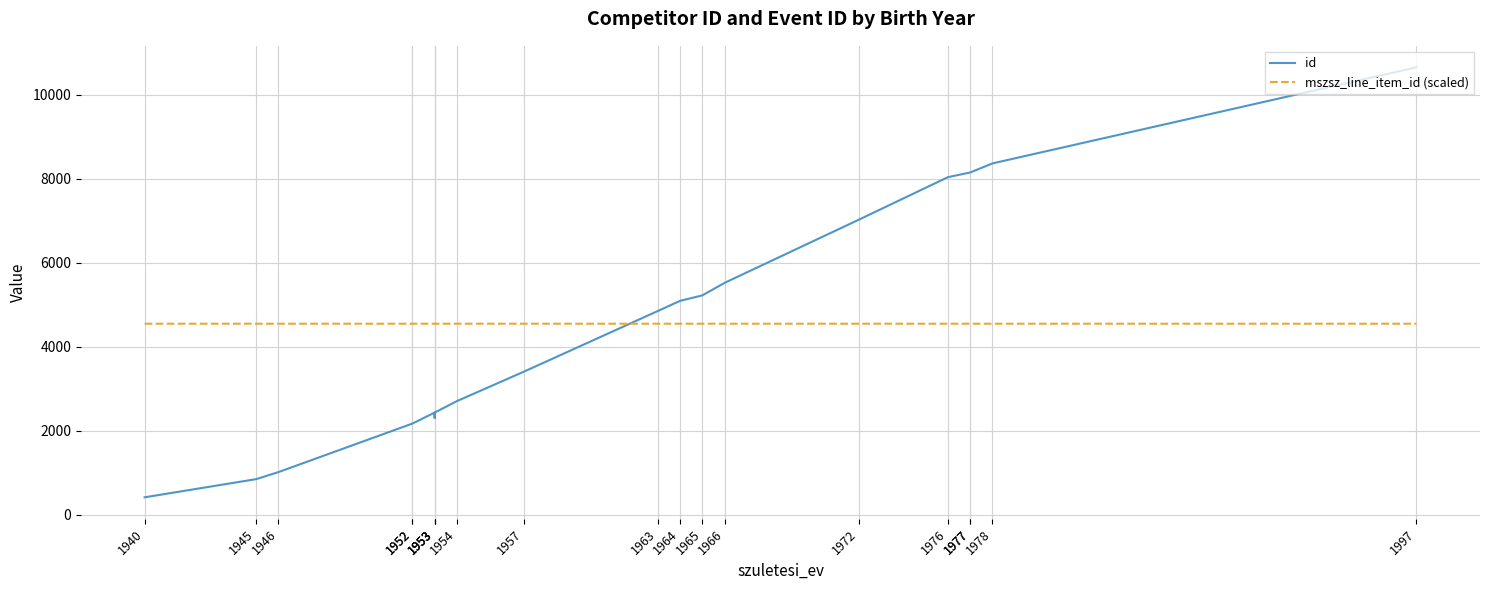

At how many categories does at least one series exceed 4671?

10